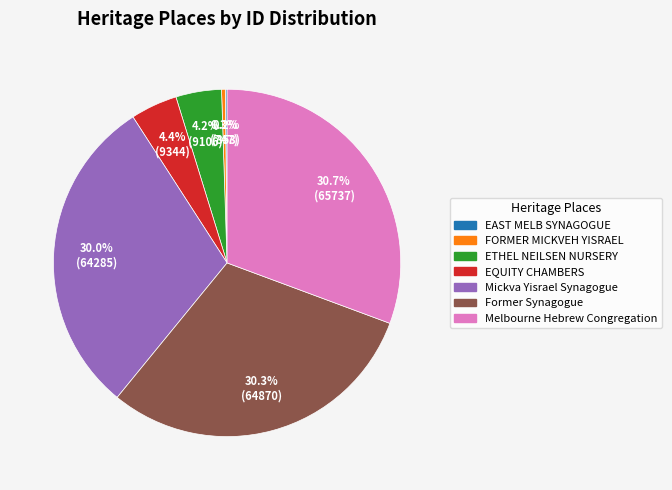

Between Former Synagogue and EQUITY CHAMBERS, which is larger?

Former Synagogue